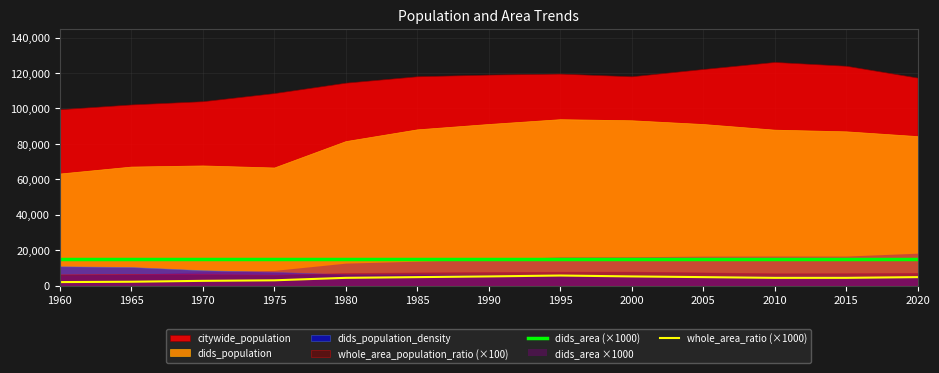

True or false: dids_area (×1000) and whole_area_ratio (×1000) intersect in this chart.

False